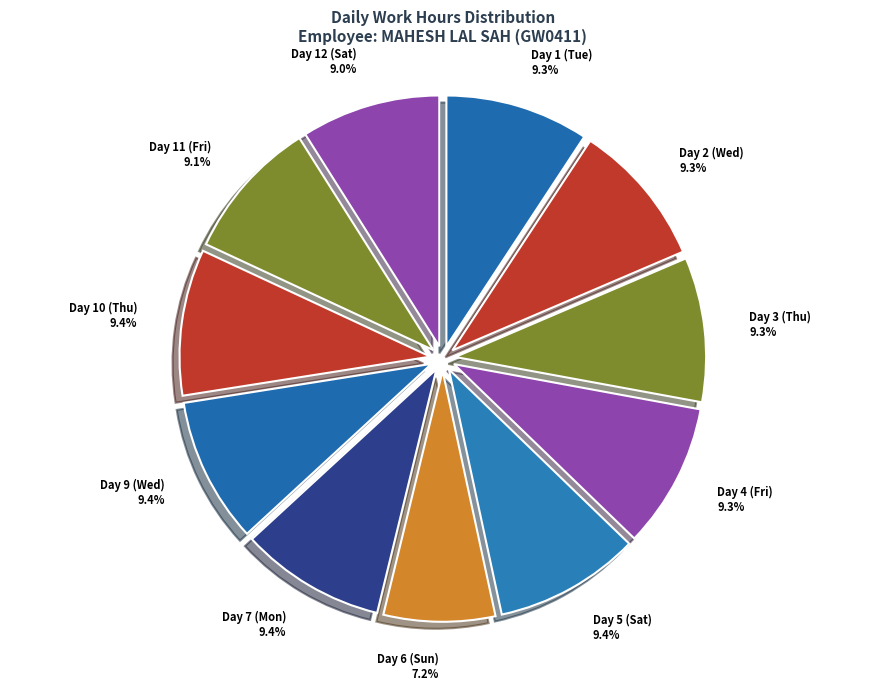

Which category has the smallest portion of the pie?

Day 6 (Sun)